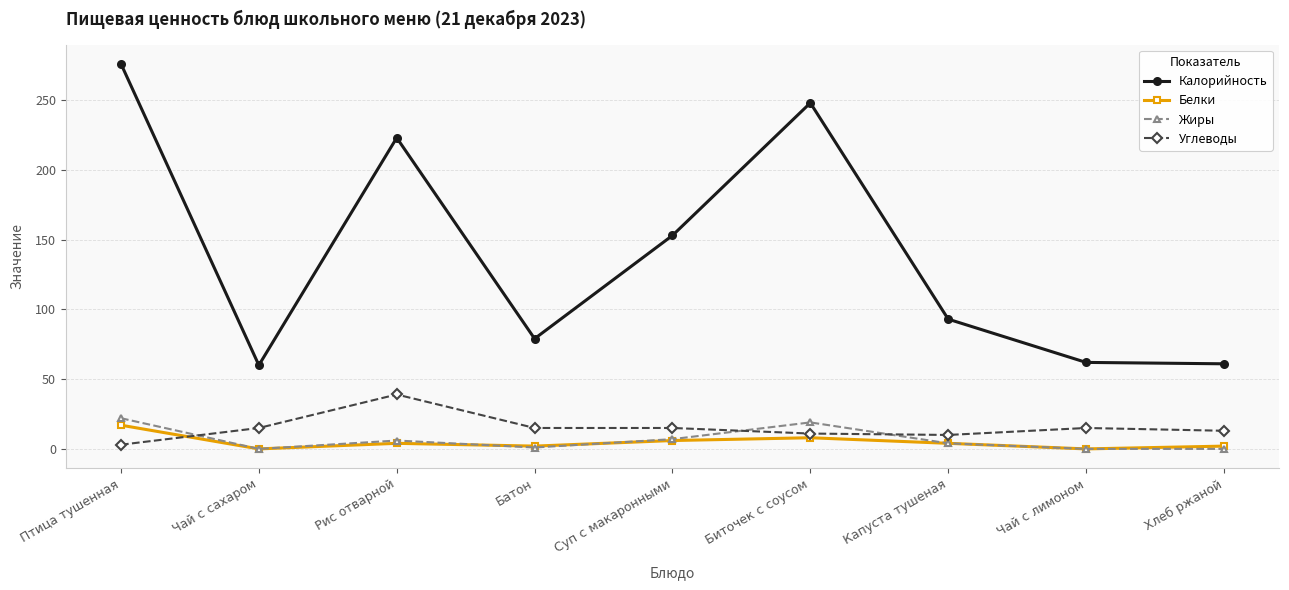

What is the label of the 9th point from the right?

Птица тушенная